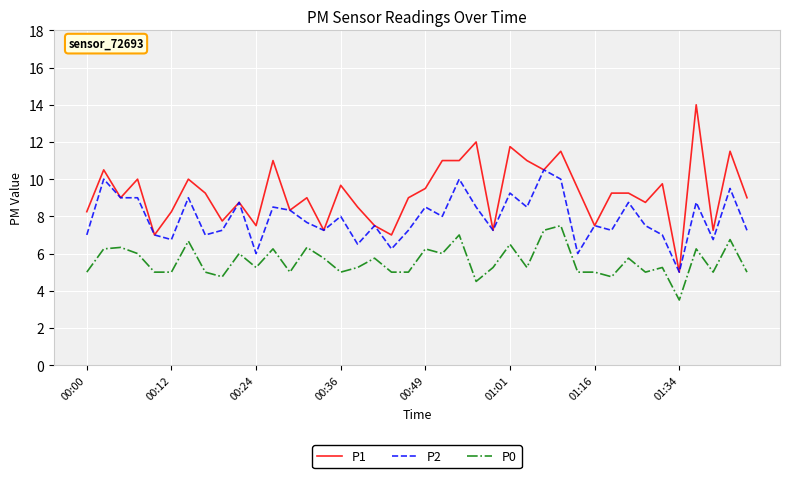

True or false: P0 and P2 intersect in this chart.

False